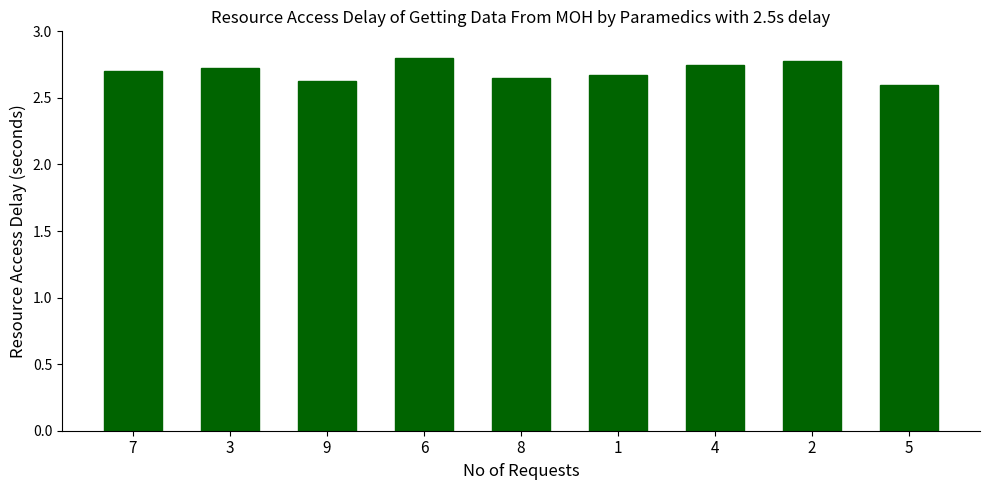

What is the label of the 6th bar from the right?

6